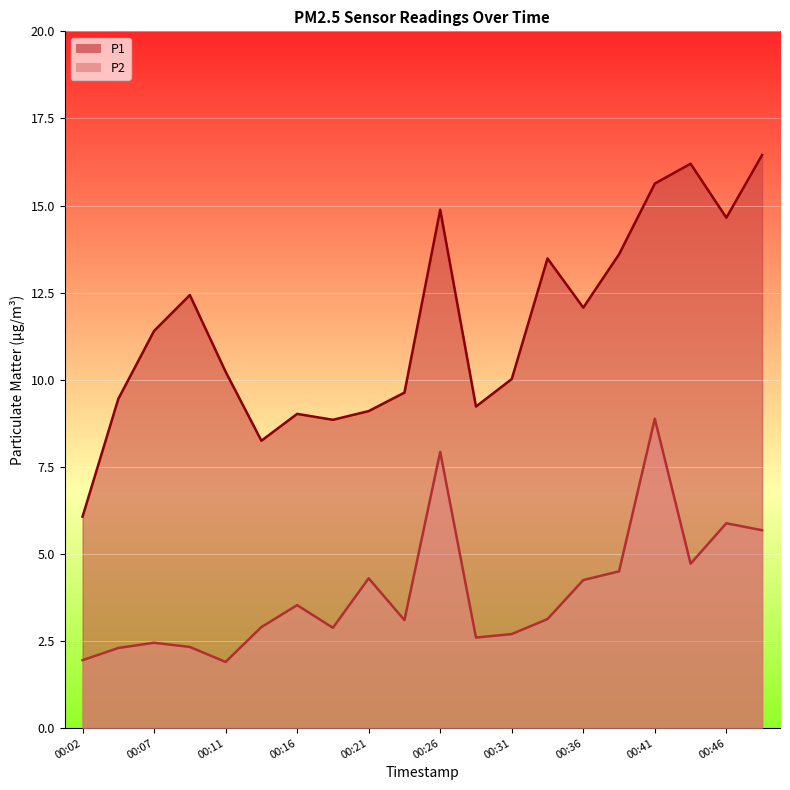

Reading left to right, transcribe all the data shown in this chart.

P1: 6.1	9.4	11.4	12.4	10.2	8.2	9.0	8.8	9.1	9.6	14.9	9.2	10.0	13.5	12.1	13.6	15.6	16.2	14.7	16.4
P2: 1.9	2.3	2.5	2.3	1.9	2.9	3.5	2.9	4.3	3.1	7.9	2.6	2.7	3.1	4.2	4.5	8.9	4.7	5.9	5.7